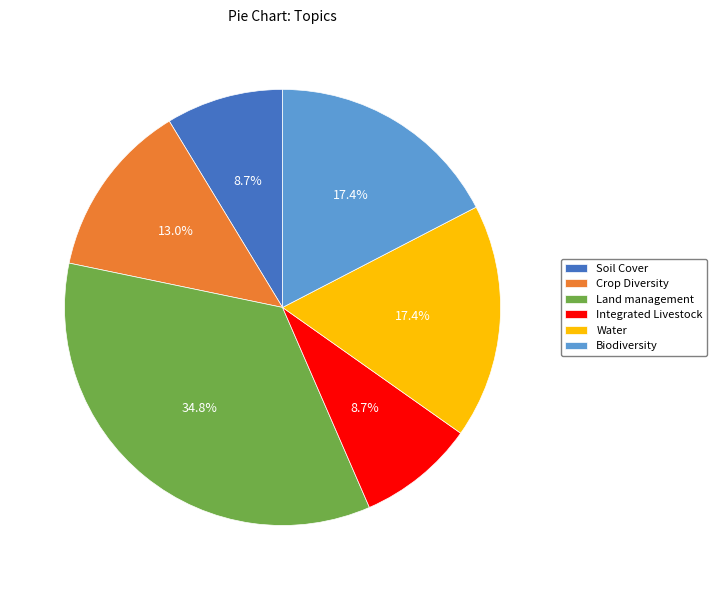

Which category has the biggest portion of the pie?

Land management